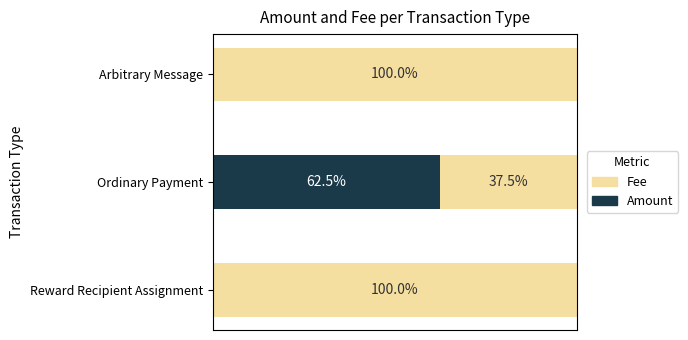

At which label does Amount reach its peak?

Ordinary Payment